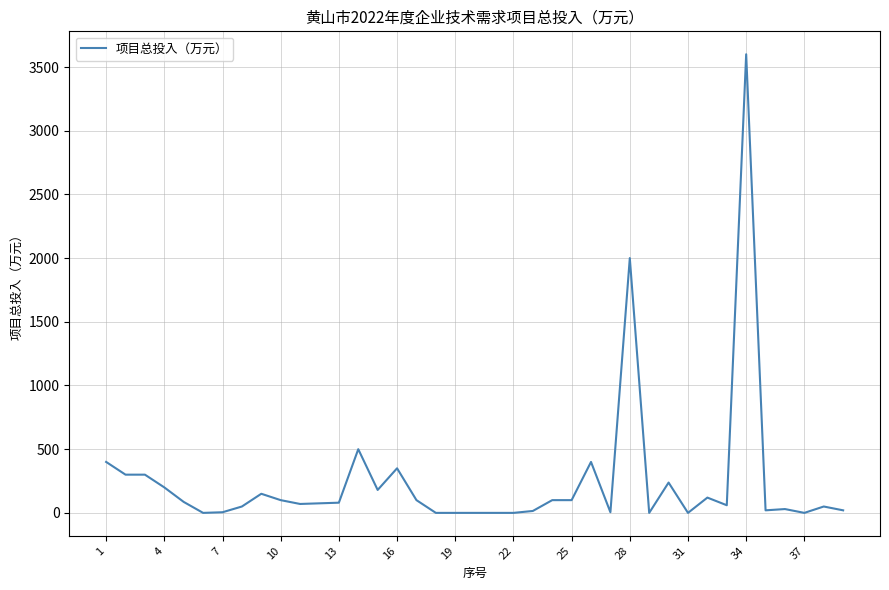

What is the greatest value displayed?

3600